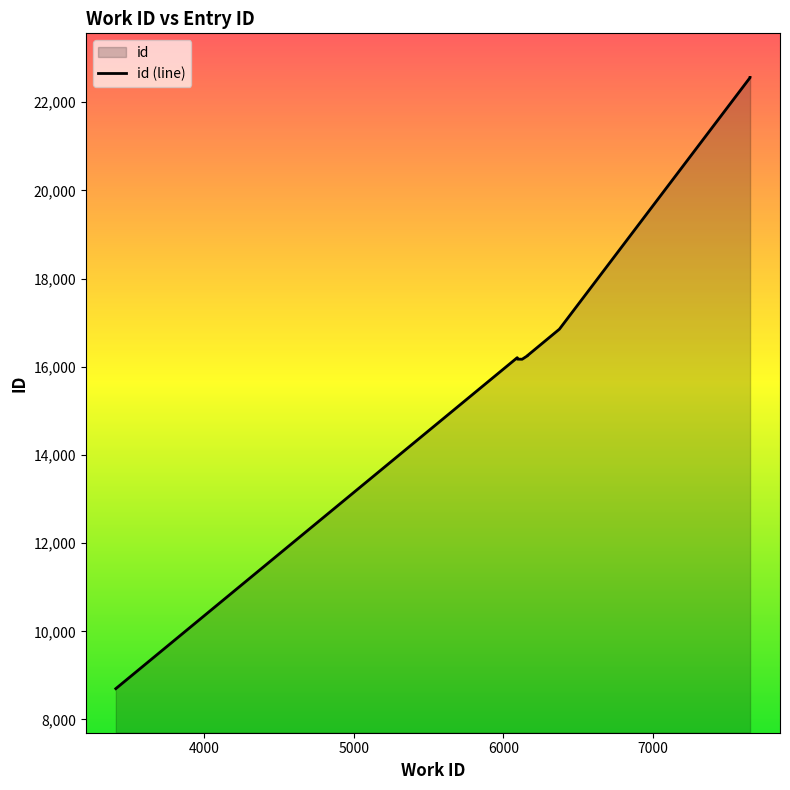

How many lines are shown in the chart?

1